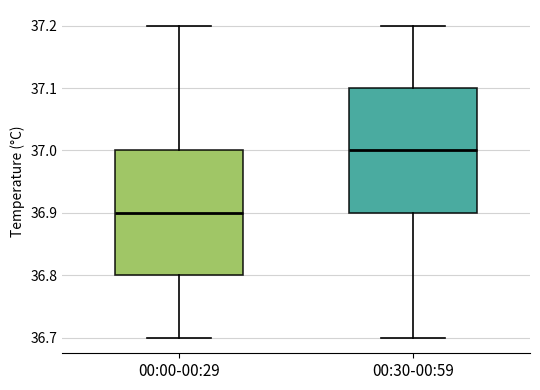

Where does the median line of the box for 00:30-00:59 sit on the y-axis? The values are not printed on the chart, so give them approximately, as read against the axis.

37.0